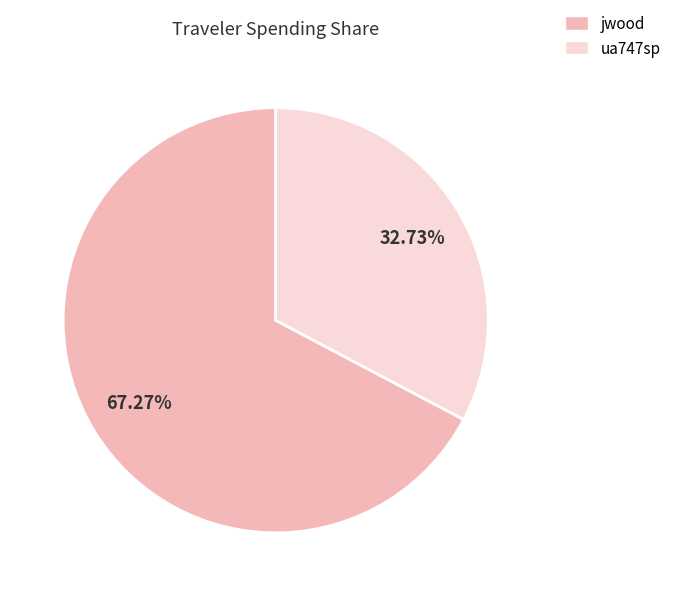

To the nearest percent, what is the difference between the largest and smallest slice percentages?

35%